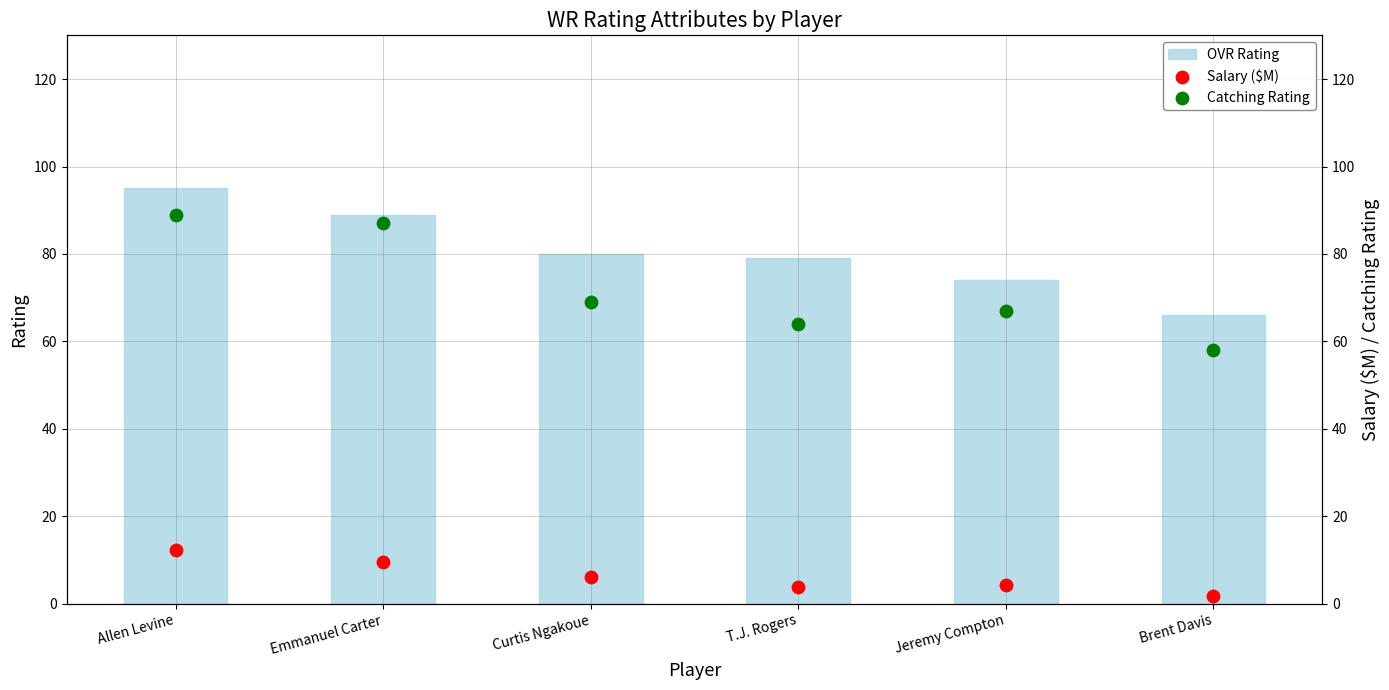

At which category is the sum across all series the highest?

Allen Levine